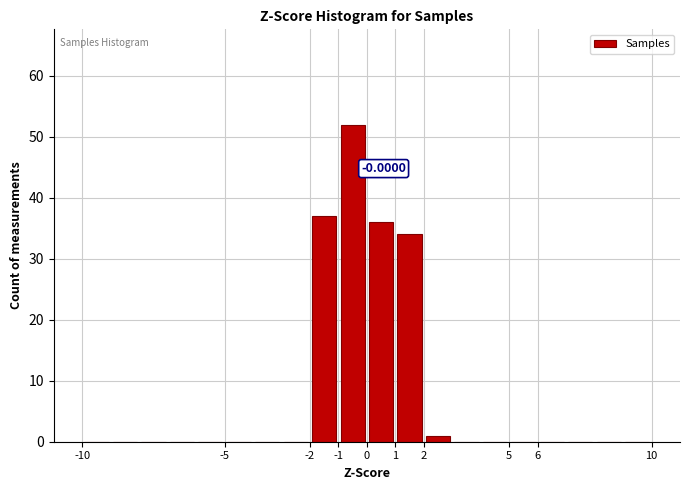

Over which range of the x-axis is the bar tallest?

-1 to 0